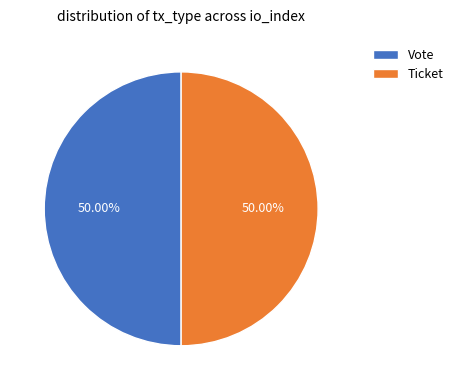

Approximately how many times larger is the value at Ticket compared to Vote?

1.0